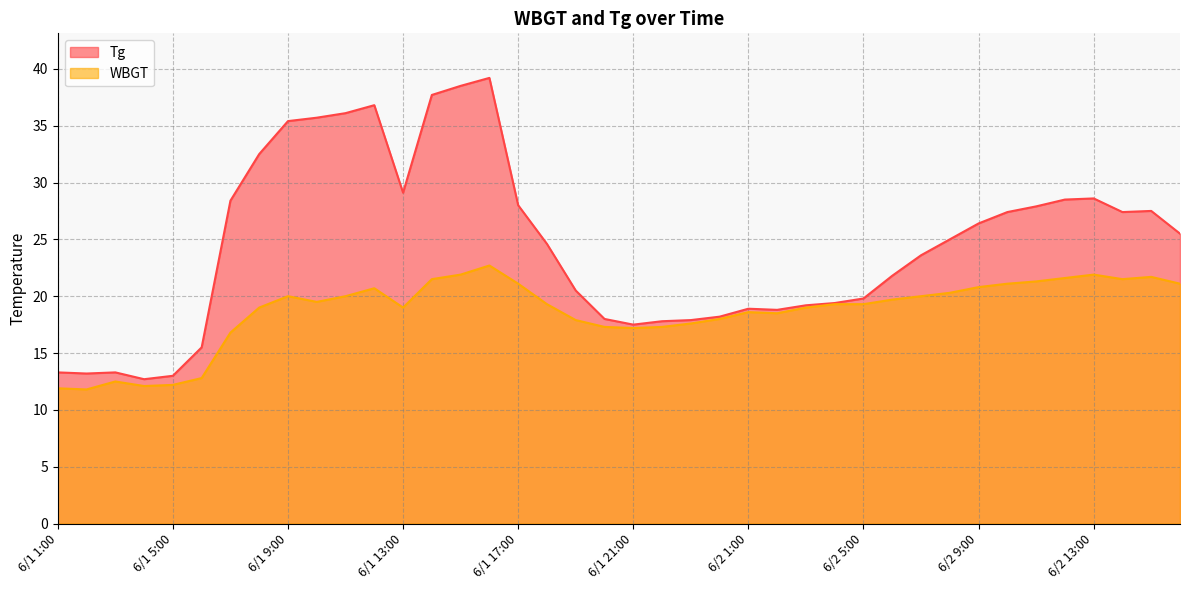

Reading left to right, list all the values displayed in this chart.

Tg: 6/1 1:00=13.3	6/1 2:00=13.2	6/1 3:00=13.3	6/1 4:00=12.7	6/1 5:00=13.0	6/1 6:00=15.5	6/1 7:00=28.4	6/1 8:00=32.5	6/1 9:00=35.4	6/1 10:00=35.7	6/1 11:00=36.1	6/1 12:00=36.8	6/1 13:00=29.1	6/1 14:00=37.7	6/1 15:00=38.5	6/1 16:00=39.2	6/1 17:00=28.0	6/1 18:00=24.6	6/1 19:00=20.5	6/1 20:00=18.0	6/1 21:00=17.5	6/1 22:00=17.8	6/1 23:00=17.9	6/1 24:00=18.2	6/2 1:00=18.9	6/2 2:00=18.8	6/2 3:00=19.2	6/2 4:00=19.4	6/2 5:00=19.8	6/2 6:00=21.8	6/2 7:00=23.6	6/2 8:00=25.0	6/2 9:00=26.4	6/2 10:00=27.4	6/2 11:00=27.9	6/2 12:00=28.5	6/2 13:00=28.6	6/2 14:00=27.4	6/2 15:00=27.5	6/2 16:00=25.5
WBGT: 6/1 1:00=11.9	6/1 2:00=11.8	6/1 3:00=12.5	6/1 4:00=12.1	6/1 5:00=12.2	6/1 6:00=12.8	6/1 7:00=16.8	6/1 8:00=19.0	6/1 9:00=20.0	6/1 10:00=19.5	6/1 11:00=20.0	6/1 12:00=20.7	6/1 13:00=19.0	6/1 14:00=21.5	6/1 15:00=21.9	6/1 16:00=22.7	6/1 17:00=21.1	6/1 18:00=19.3	6/1 19:00=17.9	6/1 20:00=17.3	6/1 21:00=17.2	6/1 22:00=17.3	6/1 23:00=17.6	6/1 24:00=18.0	6/2 1:00=18.6	6/2 2:00=18.5	6/2 3:00=19.0	6/2 4:00=19.3	6/2 5:00=19.3	6/2 6:00=19.7	6/2 7:00=20.0	6/2 8:00=20.3	6/2 9:00=20.8	6/2 10:00=21.1	6/2 11:00=21.3	6/2 12:00=21.6	6/2 13:00=21.9	6/2 14:00=21.5	6/2 15:00=21.7	6/2 16:00=21.1